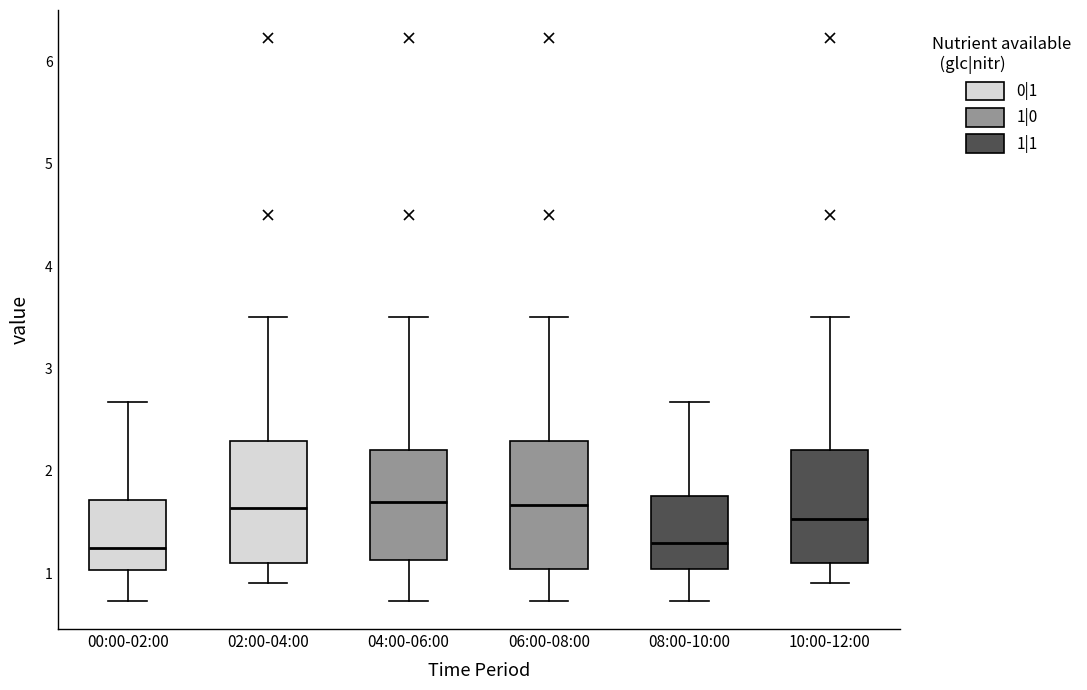

Reading left to right, read every box against the y-axis: the position of its median line, the range the box covers, and the ends of its whiskers. The values are not printed on the chart, so give them approximately, as read against the axis.

00:00-02:00: median 1.3, box 1.0 to 1.7, whiskers 0.7 to 2.7
02:00-04:00: median 1.6, box 1.1 to 2.3, whiskers 0.9 to 3.5
04:00-06:00: median 1.7, box 1.1 to 2.2, whiskers 0.7 to 3.5
06:00-08:00: median 1.7, box 1.0 to 2.3, whiskers 0.7 to 3.5
08:00-10:00: median 1.3, box 1.0 to 1.8, whiskers 0.7 to 2.7
10:00-12:00: median 1.5, box 1.1 to 2.2, whiskers 0.9 to 3.5